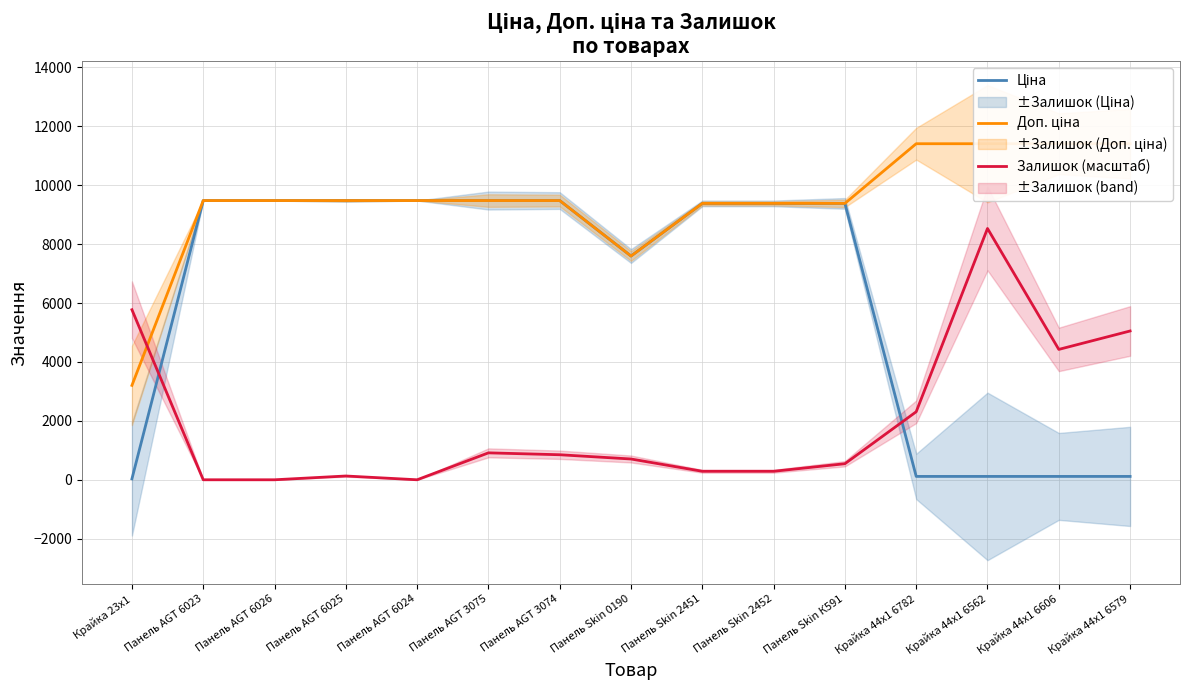

Where do Доп. ціна and Залишок (масштаб) first cross each other?

Крайка 23x1 and Панель AGT 6023